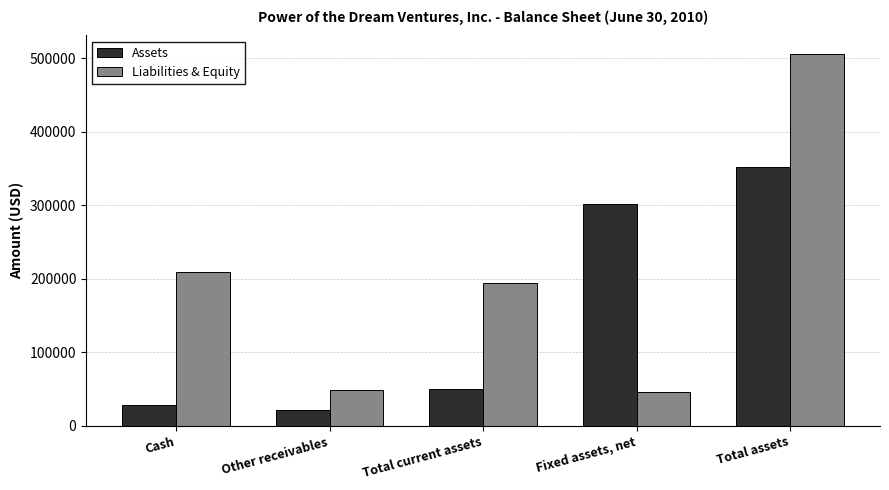

How many groups of bars are there?

5